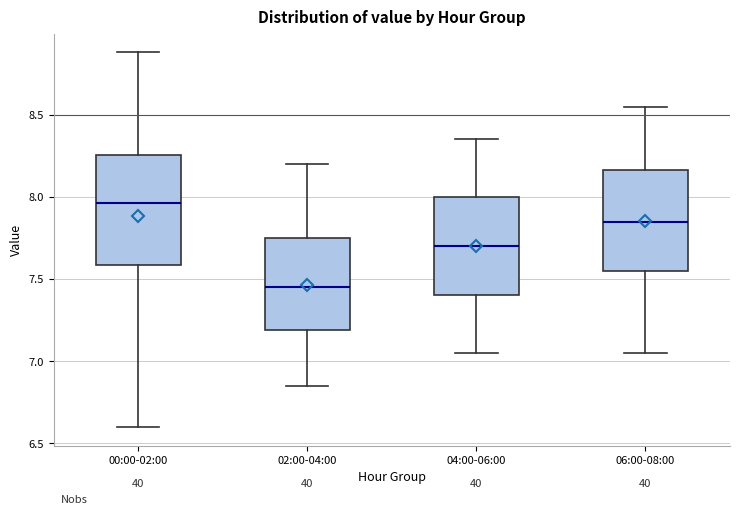

Reading left to right, read every box against the y-axis: the position of its median line, the range the box covers, and the ends of its whiskers. The values are not printed on the chart, so give them approximately, as read against the axis.

00:00-02:00: median 7.95, box 7.60 to 8.25, whiskers 6.60 to 8.90
02:00-04:00: median 7.45, box 7.20 to 7.75, whiskers 6.85 to 8.20
04:00-06:00: median 7.70, box 7.40 to 8.00, whiskers 7.05 to 8.35
06:00-08:00: median 7.85, box 7.55 to 8.15, whiskers 7.05 to 8.55